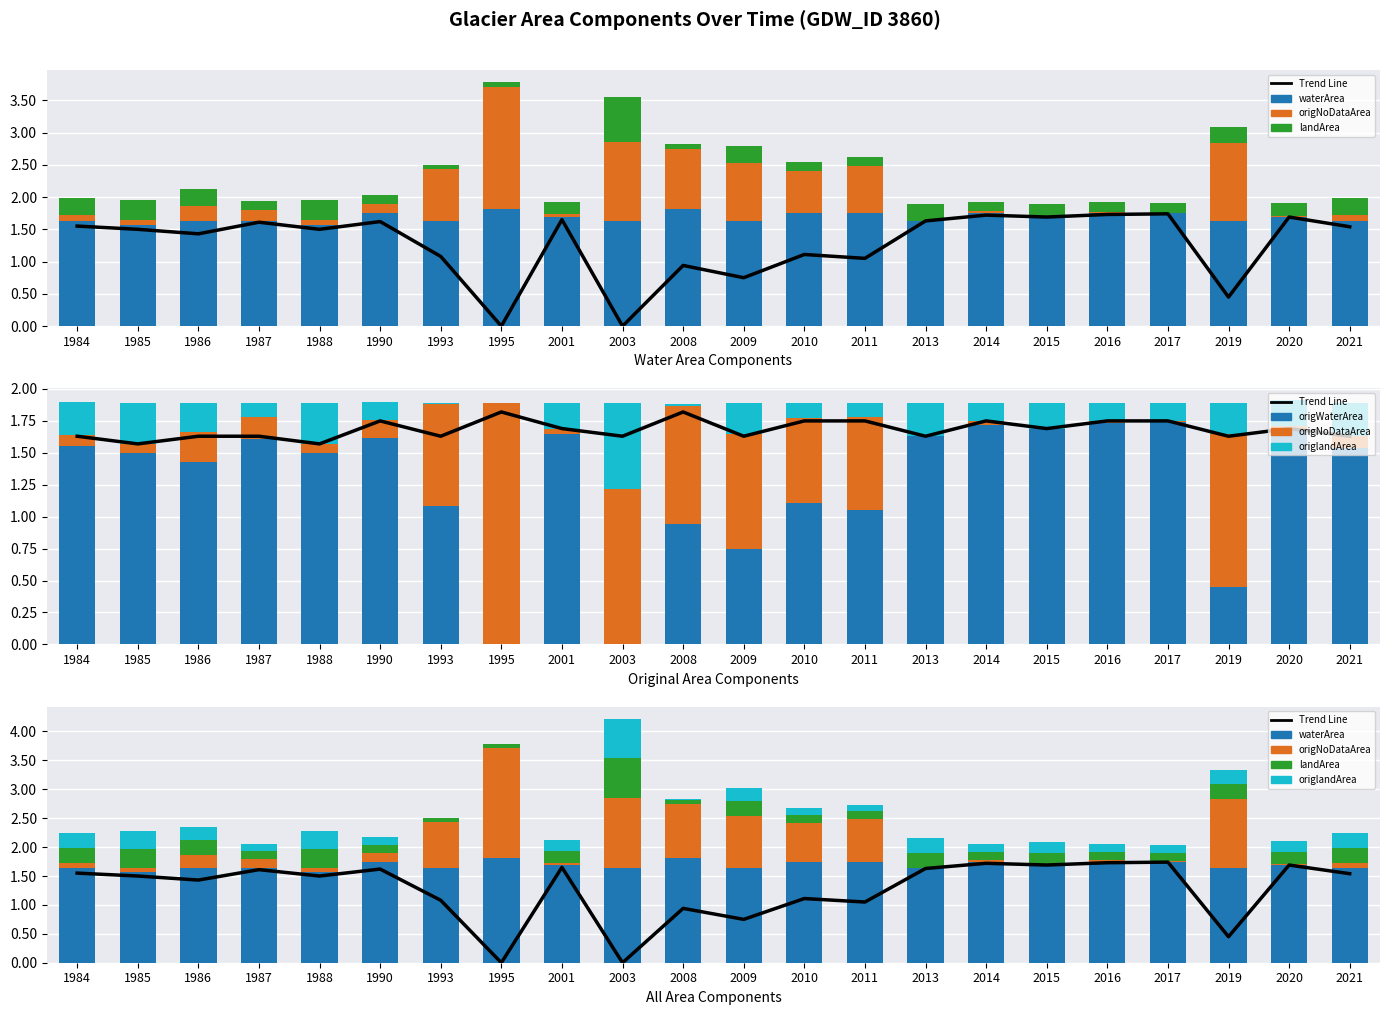

Which series has the largest total across all categories?

waterArea